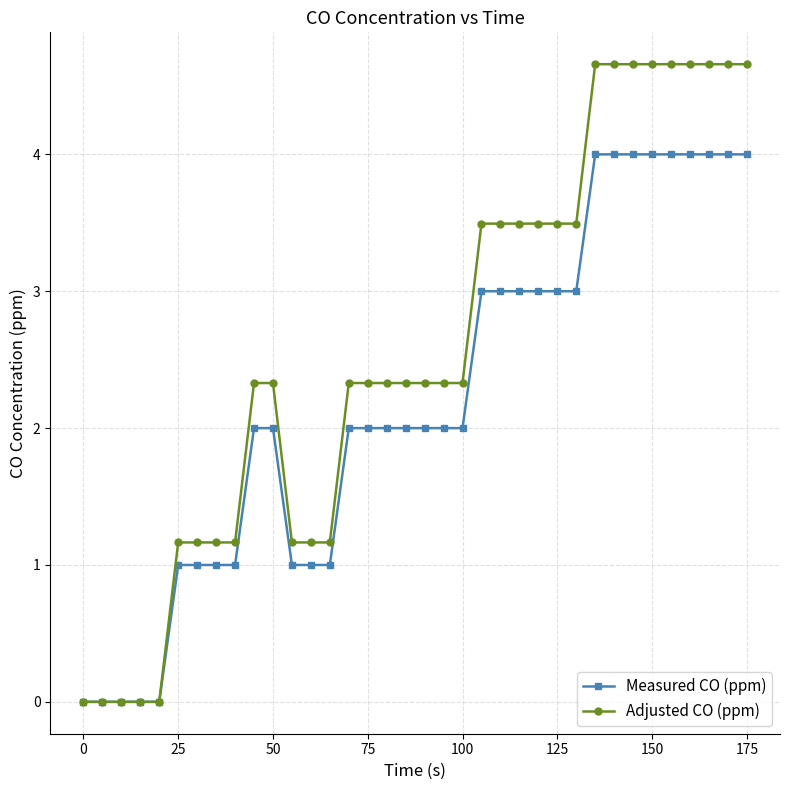

How many lines are shown in the chart?

2